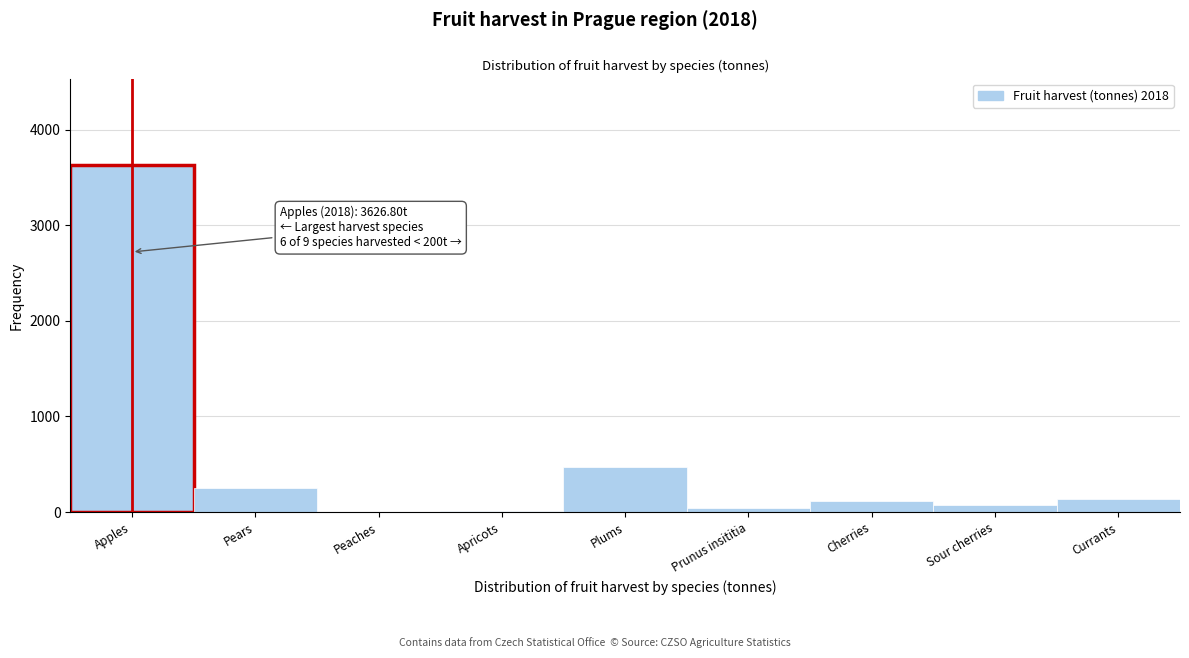

Is it true that the value at Apples is 3626.8?

True